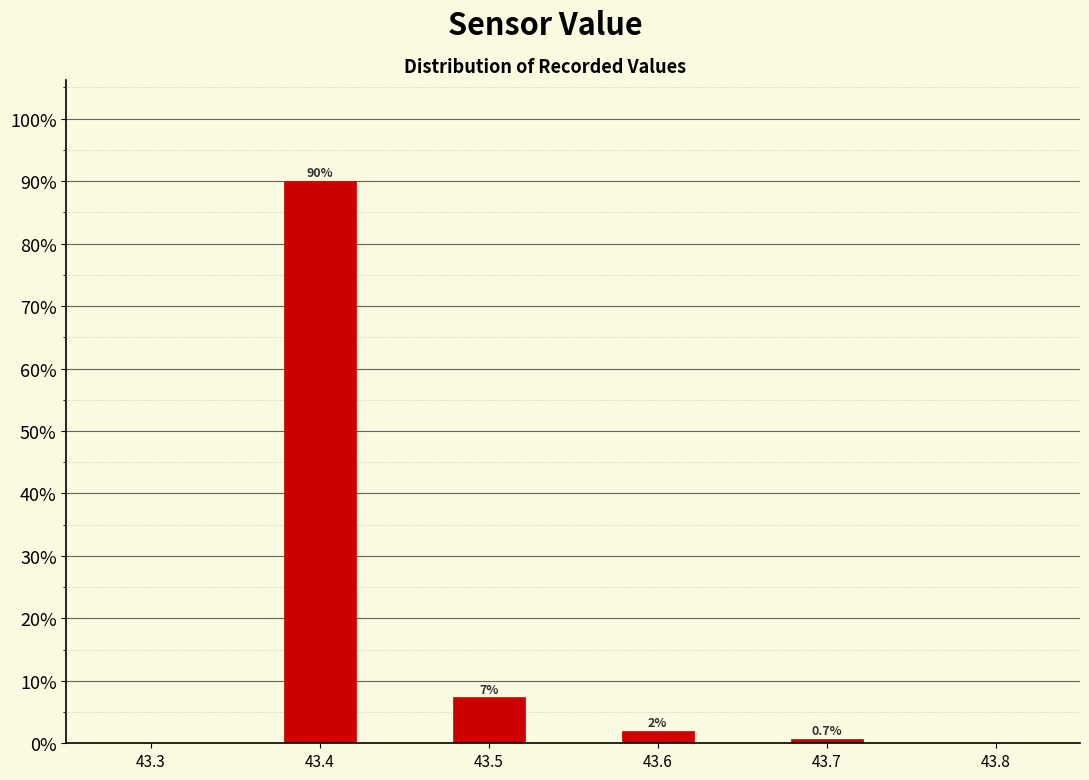

Over which range of the x-axis is the bar tallest?

43.375 to 43.425